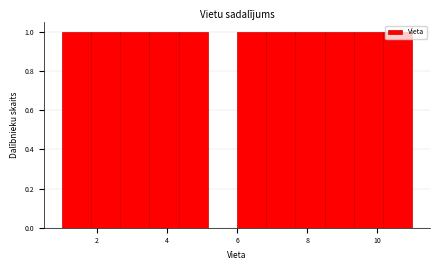

What is the height of the bar covering 2.6 to 3.6 on the x-axis? Neither the bar edges nor the heights are printed on the chart, so give them approximately, as read against the axes.

1